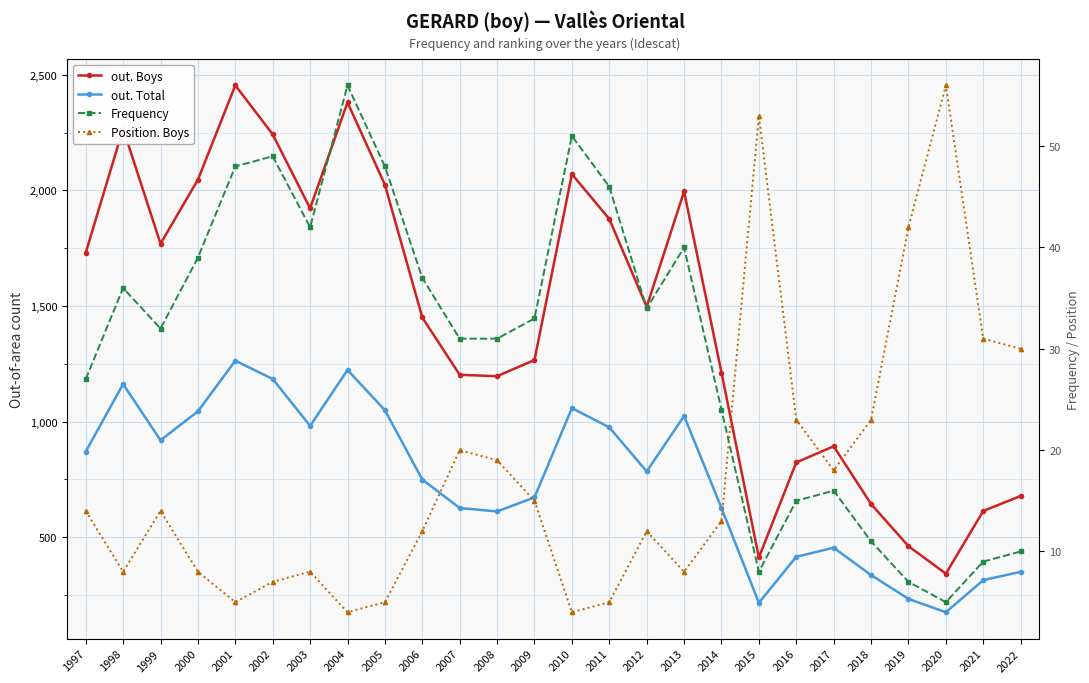

What are all the series names shown in the legend?

out. Boys, out. Total, Frequency, Position. Boys